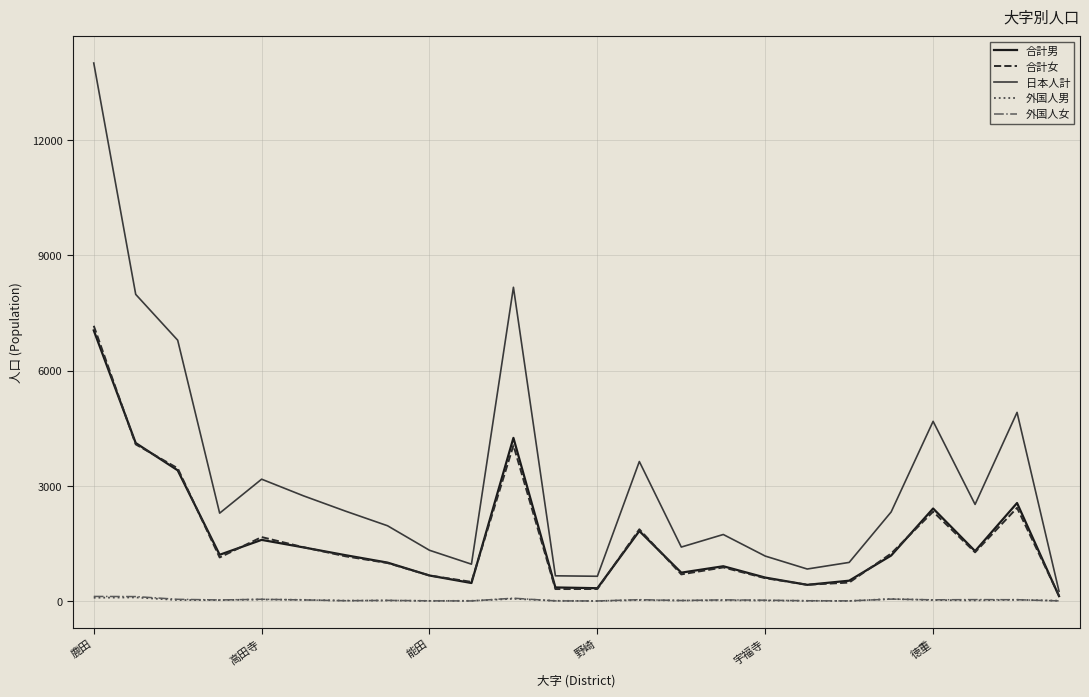

What is the highest value of the 合計女 series?

7169